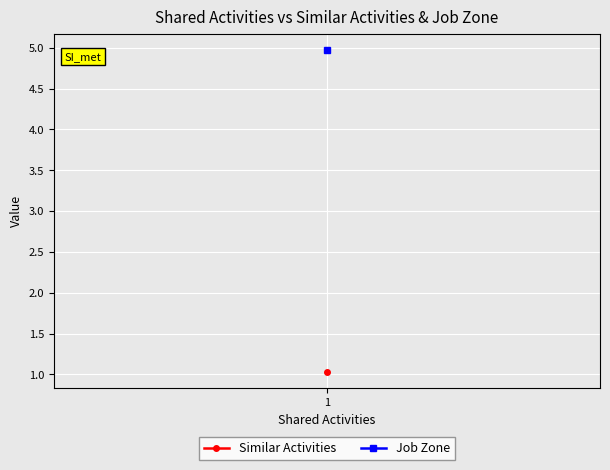

List the series in order of their overall mean, highest first.

Job Zone, Similar Activities